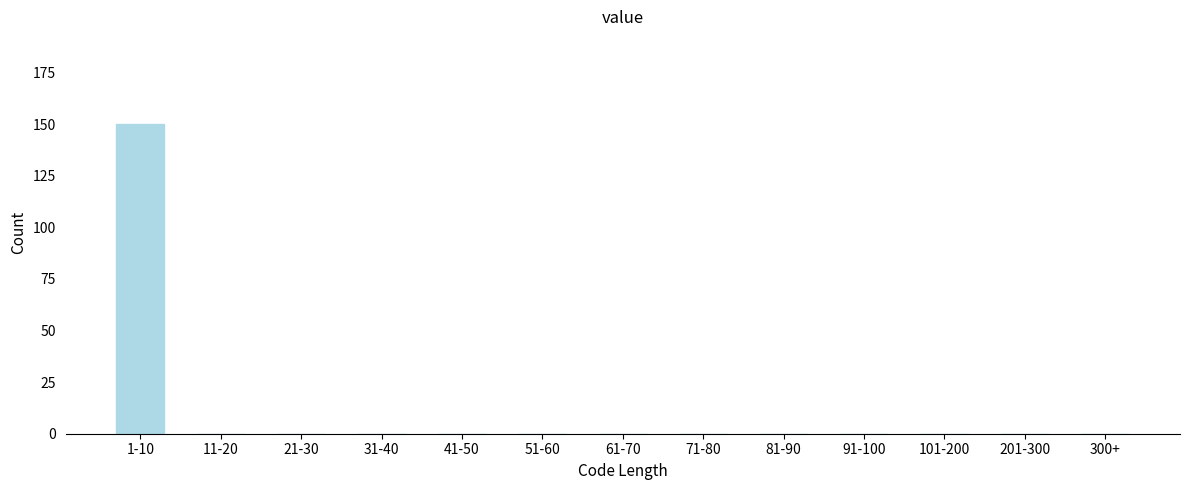

Reading left to right, transcribe all the data shown in this chart.

1-10=150	11-20=0	21-30=0	31-40=0	41-50=0	51-60=0	61-70=0	71-80=0	81-90=0	91-100=0	101-200=0	201-300=0	300+=0